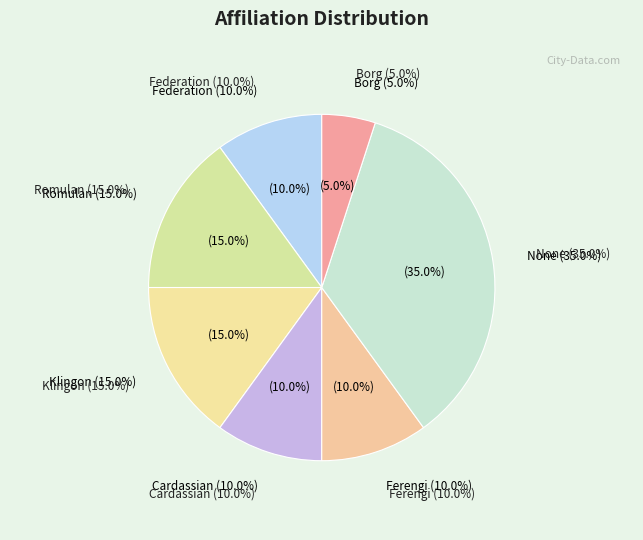

What is the smallest slice in the pie chart?

Borg